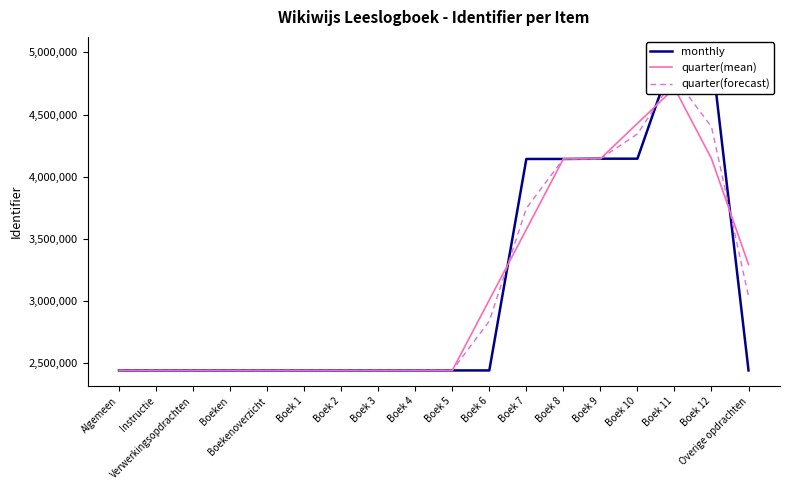

Reading right to left, what are all the values shown in this chart?

monthly: 2440765.0	4997029.0	4997027.0	4144646.0	4144687.0	4142435.0	4142429.0	2440764.0	2440763.0	2440762.0	2440761.0	2440760.0	2440759.0	2440758.0	2440757.0	2440755.0	2440753.0	2440752.0
quarter(mean): 3292853.0	4144940.3	4712900.7	4428786.7	4143922.7	4143183.7	3575209.3	3007985.3	2440763.0	2440762.0	2440761.0	2440760.0	2440759.0	2440758.0	2440756.7	2440755.0	2440753.3	2440752.3
quarter(forecast): 3037226.6	4400566.9	4798138.6	4343544.5	4144152.0	4142959.1	3745375.2	2837818.9	2440763.0	2440762.0	2440761.0	2440760.0	2440759.0	2440758.0	2440756.8	2440755.0	2440753.2	2440752.2